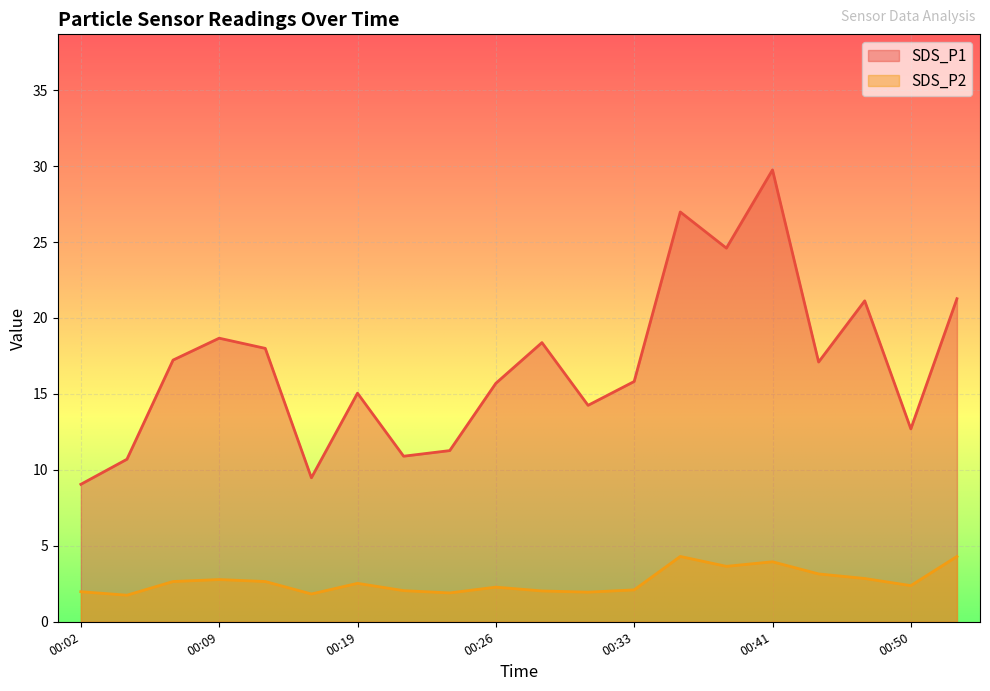

What is the difference between the highest and lowest values at 00:16?

7.7